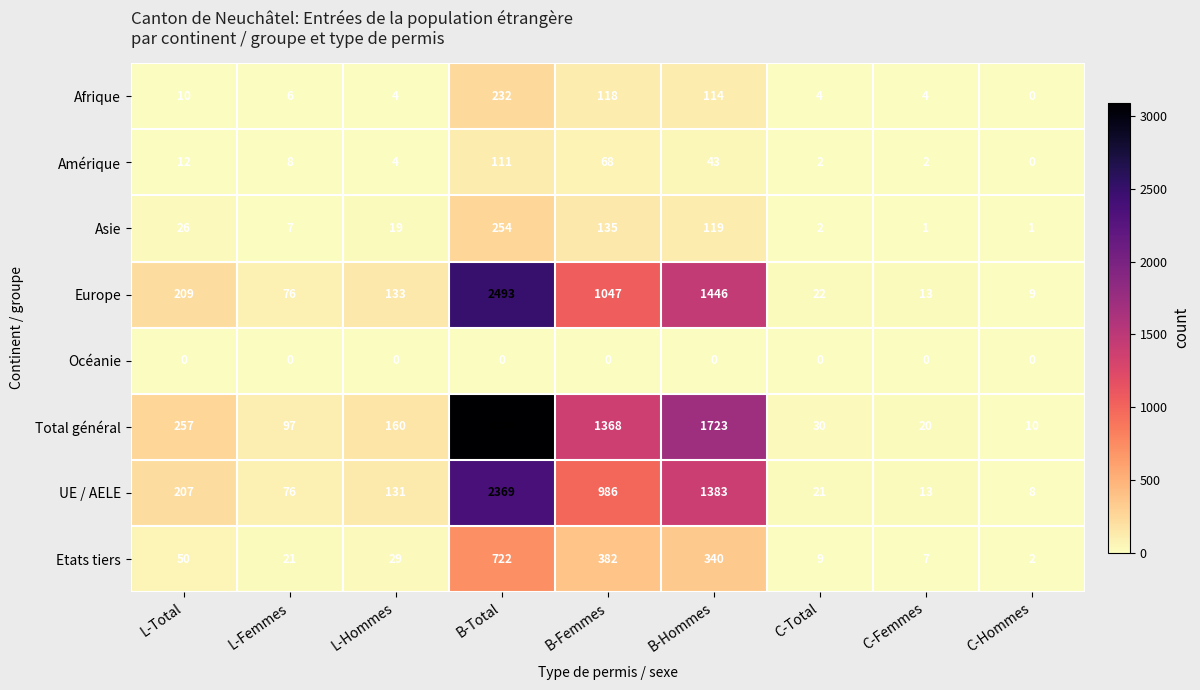

How many data points does each series have?

9